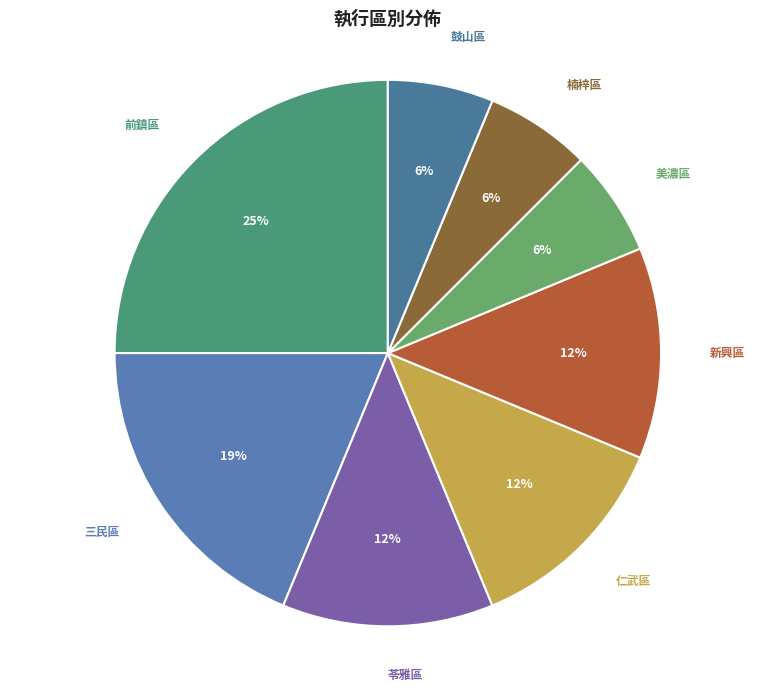

Between 新興區 and 三民區, which is larger?

三民區